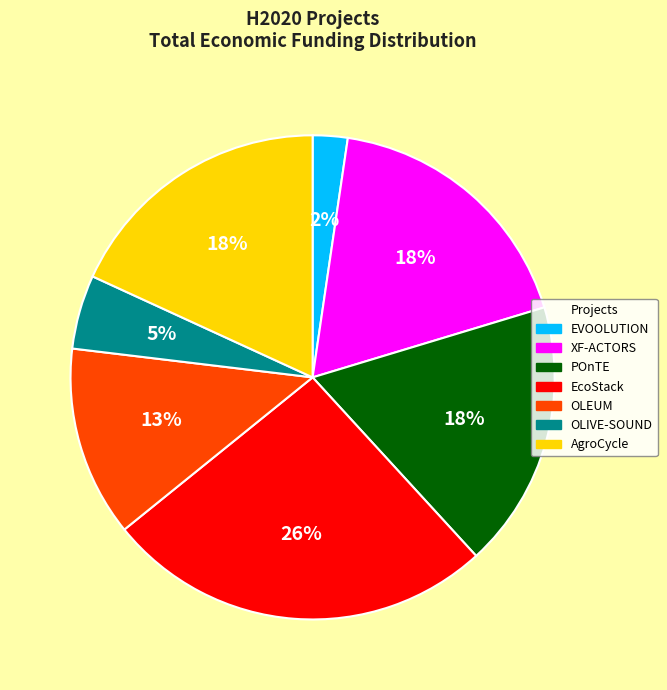

Do OLIVE-SOUND and EVOOLUTION together represent more than half of the pie?

No